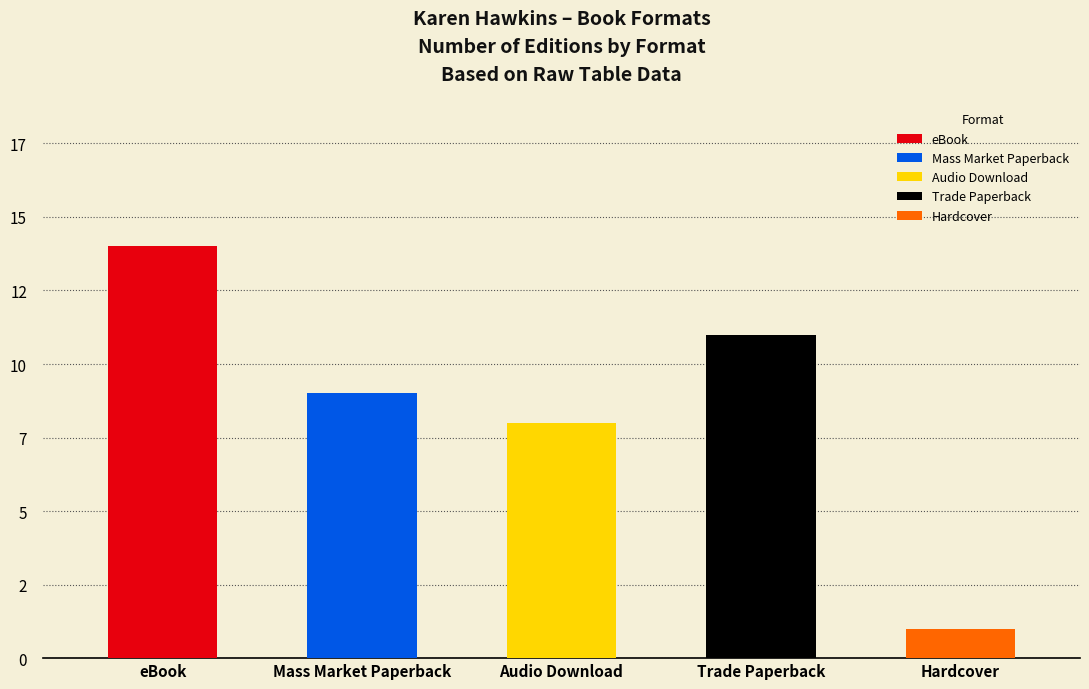

What is the difference between the maximum and minimum values?

13